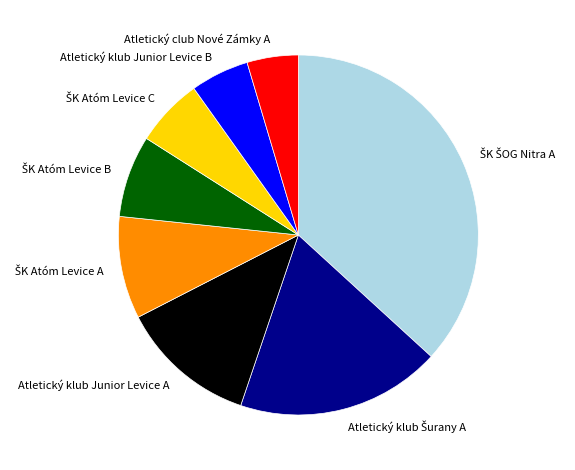

Which slice is the smallest?

Atletický club Nové Zámky A